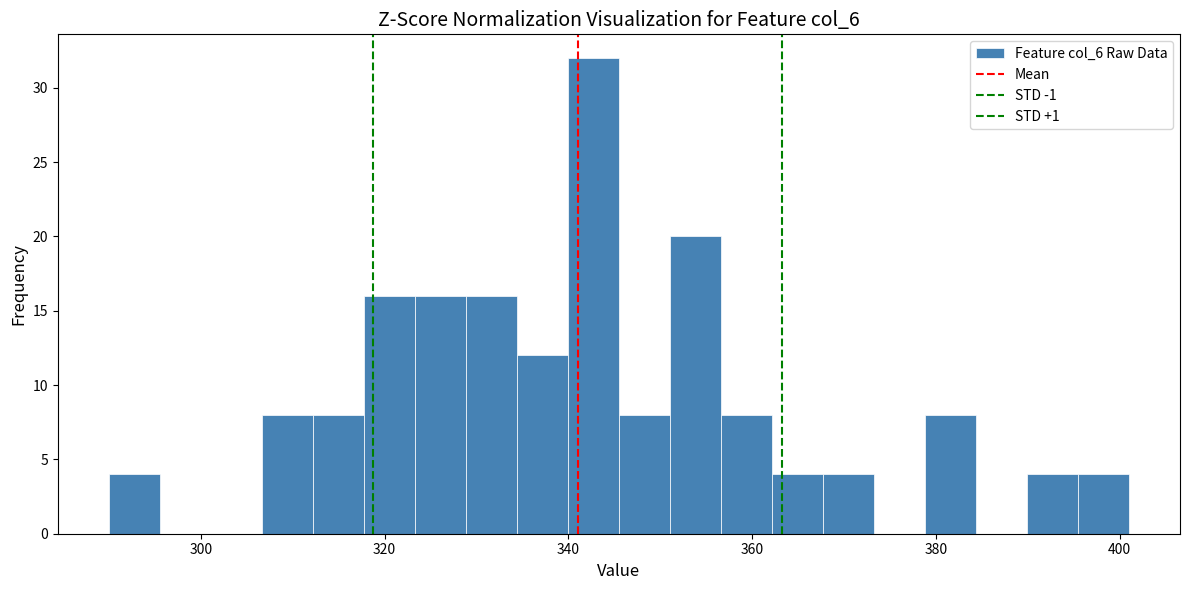

Around what value on the x-axis is the tallest bar? Give the approximate position of its centre, as read against the axis.

342